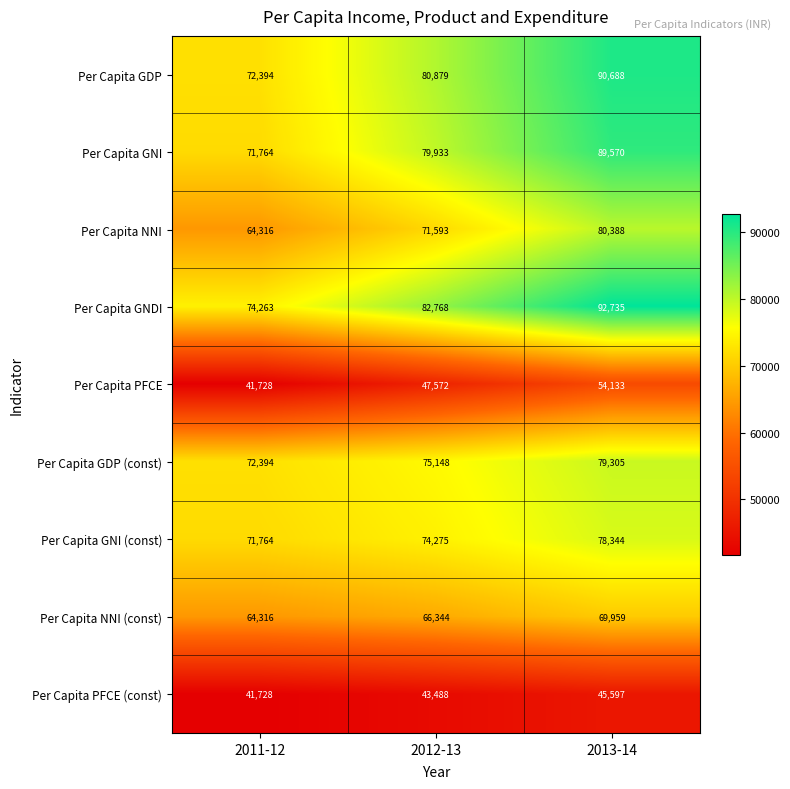

Which series has the largest range (max minus min)?

Per Capita GNDI